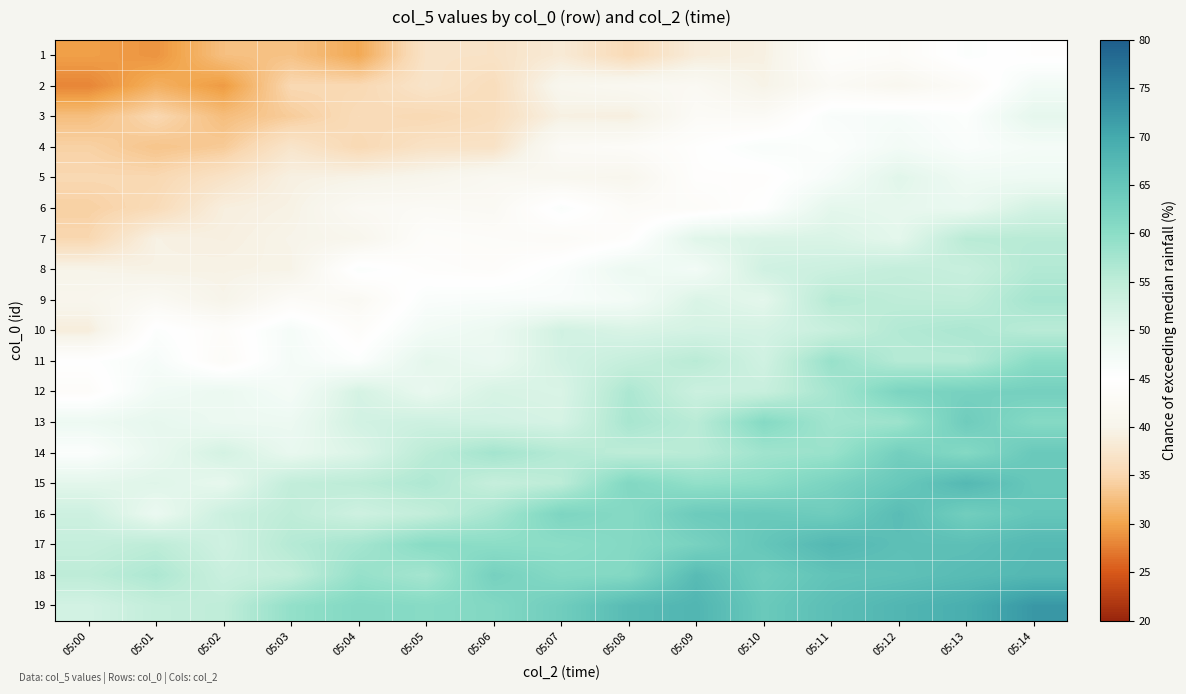

Reading left to right, what are all the values shown in this chart?

1: 05:00=29.7	05:01=28.9	05:02=32.7	05:03=32.9	05:04=30.5	05:05=37.0	05:06=36.9	05:07=38.2	05:08=35.5	05:09=38.6	05:10=39.3	05:11=43.9	05:12=43.4	05:13=45.6	05:14=44.6
2: 05:00=28.0	05:01=31.1	05:02=29.4	05:03=35.2	05:04=35.2	05:05=37.1	05:06=35.9	05:07=40.8	05:08=41.6	05:09=42.1	05:10=39.8	05:11=42.6	05:12=41.3	05:13=43.1	05:14=47.5
3: 05:00=32.6	05:01=35.1	05:02=32.5	05:03=33.9	05:04=35.7	05:05=35.2	05:06=36.1	05:07=39.4	05:08=39.1	05:09=42.9	05:10=42.7	05:11=46.3	05:12=46.7	05:13=45.6	05:14=49.9
4: 05:00=34.4	05:01=33.1	05:02=33.7	05:03=37.3	05:04=35.2	05:05=36.8	05:06=36.8	05:07=42.7	05:08=43.2	05:09=44.6	05:10=46.3	05:11=45.6	05:12=47.4	05:13=46.0	05:14=47.1
5: 05:00=35.1	05:01=35.1	05:02=36.9	05:03=39.3	05:04=39.7	05:05=40.4	05:06=41.7	05:07=41.3	05:08=40.9	05:09=44.5	05:10=44.4	05:11=46.8	05:12=50.6	05:13=48.1	05:14=48.2
6: 05:00=34.3	05:01=35.6	05:02=39.0	05:03=39.5	05:04=42.1	05:05=42.6	05:06=42.2	05:07=45.9	05:08=43.2	05:09=43.5	05:10=45.1	05:11=50.1	05:12=49.8	05:13=49.2	05:14=52.4
7: 05:00=35.0	05:01=39.5	05:02=39.2	05:03=40.0	05:04=40.7	05:05=43.9	05:06=43.5	05:07=43.0	05:08=44.4	05:09=50.7	05:10=51.6	05:11=51.5	05:12=50.1	05:13=55.5	05:14=55.6
8: 05:00=39.9	05:01=39.5	05:02=39.6	05:03=39.8	05:04=45.8	05:05=44.3	05:06=44.0	05:07=45.8	05:08=48.7	05:09=47.5	05:10=52.7	05:11=53.4	05:12=54.3	05:13=53.8	05:14=56.2
9: 05:00=40.6	05:01=42.2	05:02=40.0	05:03=43.2	05:04=42.1	05:05=46.1	05:06=46.3	05:07=46.4	05:08=47.3	05:09=51.4	05:10=50.1	05:11=55.9	05:12=55.0	05:13=54.8	05:14=57.4
10: 05:00=38.7	05:01=45.6	05:02=43.9	05:03=46.9	05:04=43.9	05:05=47.5	05:06=48.7	05:07=52.6	05:08=51.6	05:09=52.2	05:10=52.2	05:11=53.8	05:12=56.1	05:13=56.8	05:14=55.5
11: 05:00=45.1	05:01=46.7	05:02=43.3	05:03=47.0	05:04=45.6	05:05=50.1	05:06=49.0	05:07=52.5	05:08=54.1	05:09=55.5	05:10=52.7	05:11=58.8	05:12=55.9	05:13=55.9	05:14=60.2
12: 05:00=43.8	05:01=47.8	05:02=48.8	05:03=47.1	05:04=52.1	05:05=49.3	05:06=51.9	05:07=51.5	05:08=56.8	05:09=53.4	05:10=53.9	05:11=57.4	05:12=62.0	05:13=62.6	05:14=62.9
13: 05:00=48.4	05:01=49.7	05:02=48.6	05:03=48.6	05:04=52.5	05:05=53.1	05:06=52.5	05:07=52.1	05:08=57.2	05:09=55.5	05:10=60.7	05:11=57.7	05:12=58.2	05:13=63.7	05:14=60.8
14: 05:00=45.7	05:01=49.4	05:02=52.2	05:03=49.4	05:04=51.3	05:05=55.3	05:06=57.6	05:07=56.0	05:08=55.1	05:09=55.5	05:10=58.0	05:11=58.6	05:12=63.1	05:13=60.9	05:14=64.4
15: 05:00=50.3	05:01=50.8	05:02=49.7	05:03=54.5	05:04=55.2	05:05=56.5	05:06=54.1	05:07=55.2	05:08=61.3	05:09=59.3	05:10=59.9	05:11=62.2	05:12=64.5	05:13=67.4	05:14=64.6
16: 05:00=53.1	05:01=48.9	05:02=53.3	05:03=55.0	05:04=53.0	05:05=54.4	05:06=57.3	05:07=61.8	05:08=60.8	05:09=64.0	05:10=64.4	05:11=63.6	05:12=66.7	05:13=63.3	05:14=65.1
17: 05:00=54.1	05:01=55.1	05:02=52.9	05:03=55.9	05:04=57.5	05:05=60.3	05:06=59.9	05:07=60.0	05:08=60.9	05:09=62.5	05:10=65.0	05:11=67.5	05:12=66.2	05:13=66.2	05:14=67.3
18: 05:00=55.1	05:01=56.7	05:02=53.6	05:03=54.6	05:04=59.0	05:05=57.5	05:06=62.7	05:07=60.9	05:08=61.1	05:09=66.9	05:10=63.6	05:11=65.5	05:12=65.9	05:13=66.9	05:14=67.5
19: 05:00=52.4	05:01=54.3	05:02=54.8	05:03=59.2	05:04=61.0	05:05=60.5	05:06=61.2	05:07=63.5	05:08=67.0	05:09=68.0	05:10=64.4	05:11=66.4	05:12=67.9	05:13=69.2	05:14=72.3